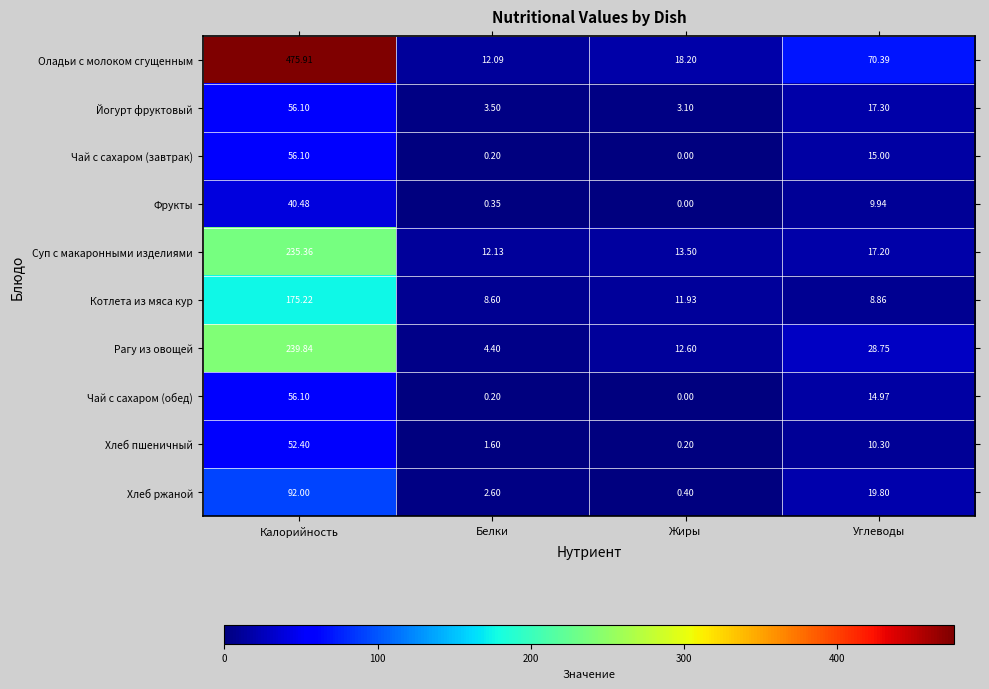

Which label corresponds to the smallest value in the chart?

Жиры